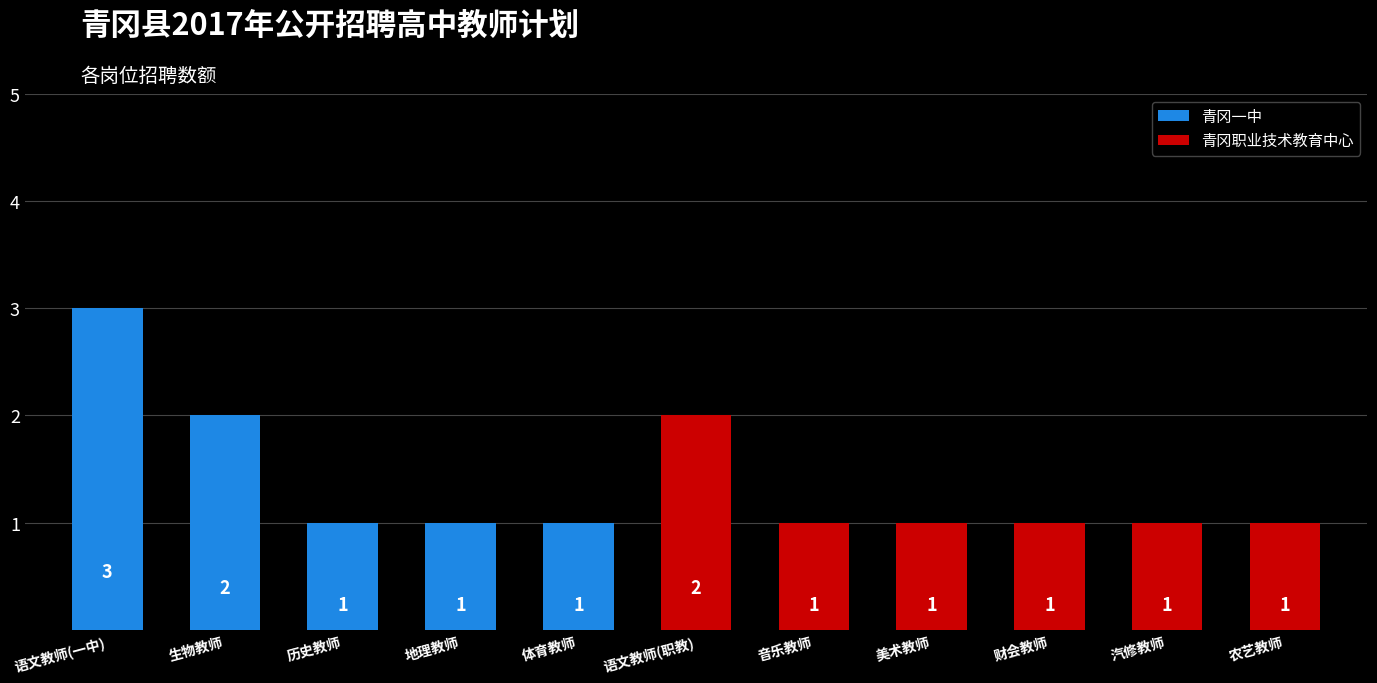

Are the bars horizontal?

No